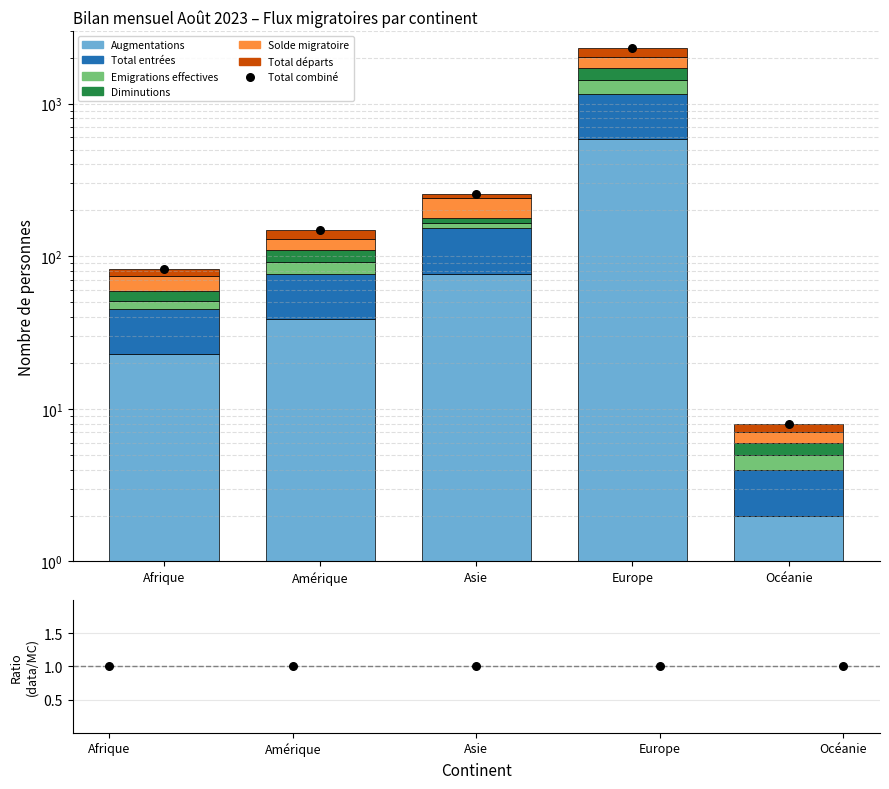

At which category is the sum across all series the highest?

Europe